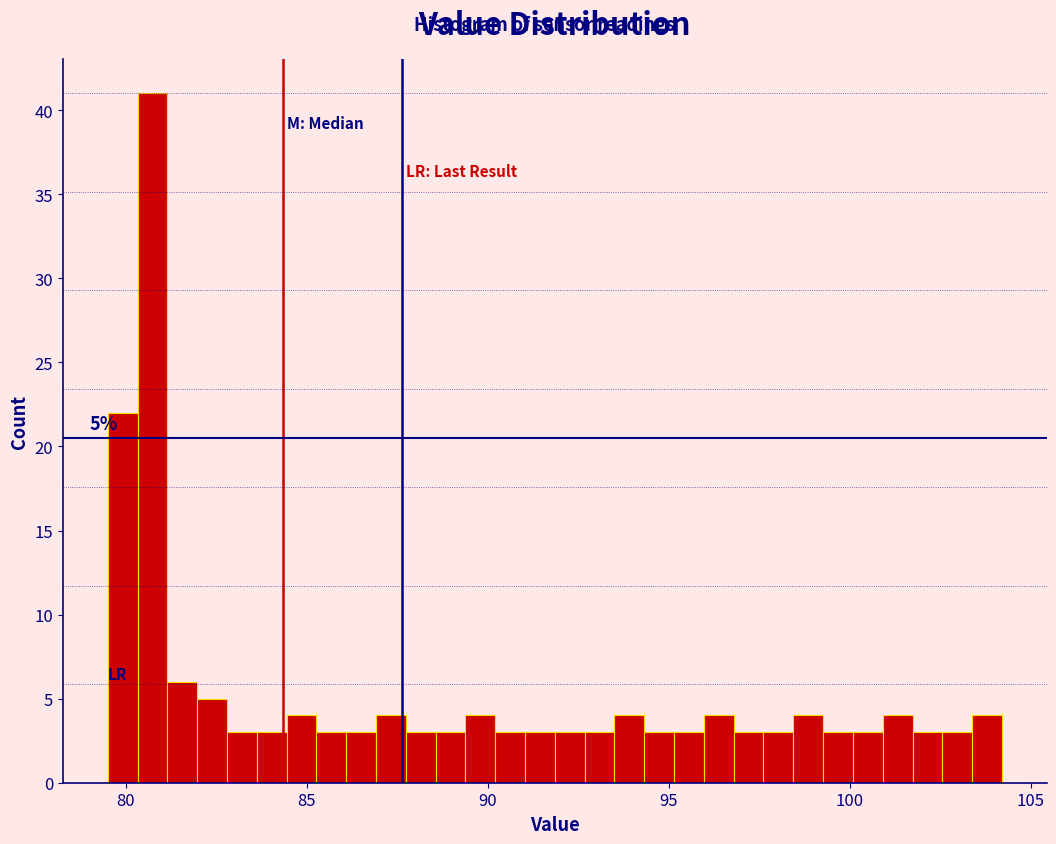

Around what value on the x-axis is the tallest bar? Give the approximate position of its centre, as read against the axis.

80.5